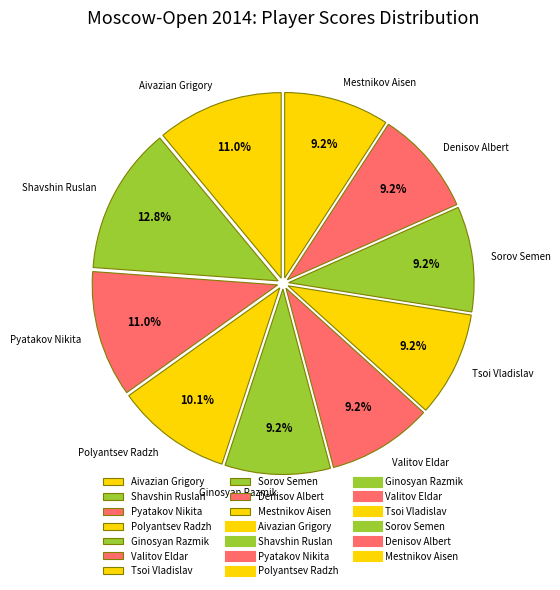

The Denisov Albert slice represents 9% of the pie. True or false?

True